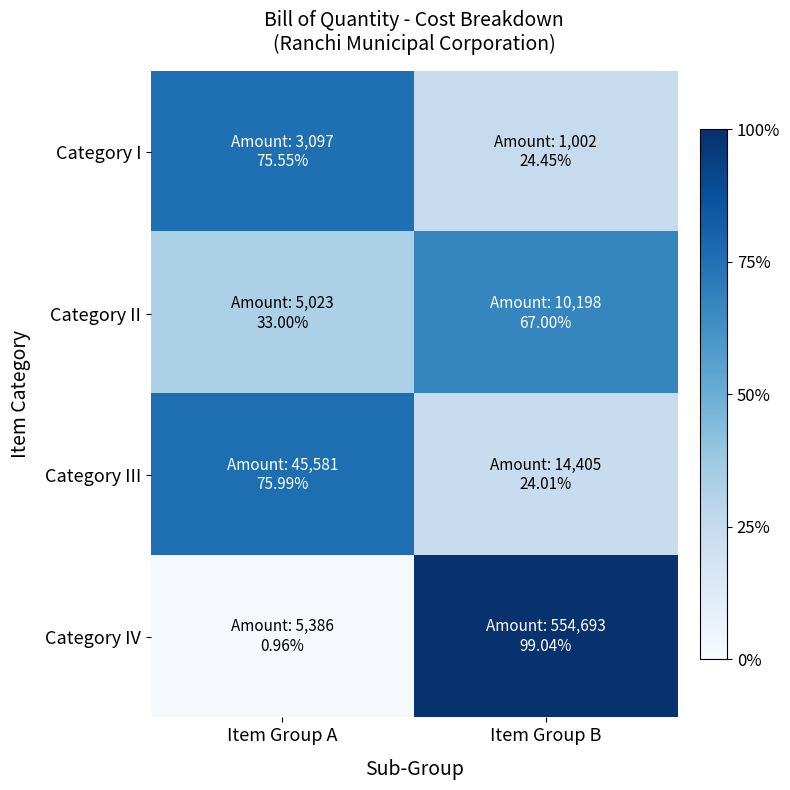

Between Item Group A and Item Group B, which is larger?

Item Group A